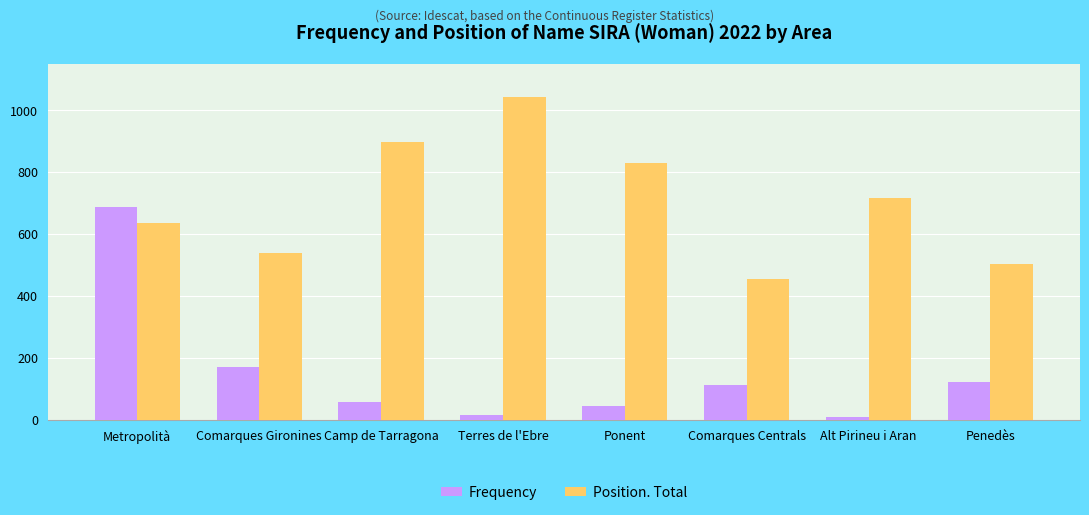

Between Comarques Gironines and Penedès, which series saw the biggest shift?

Frequency